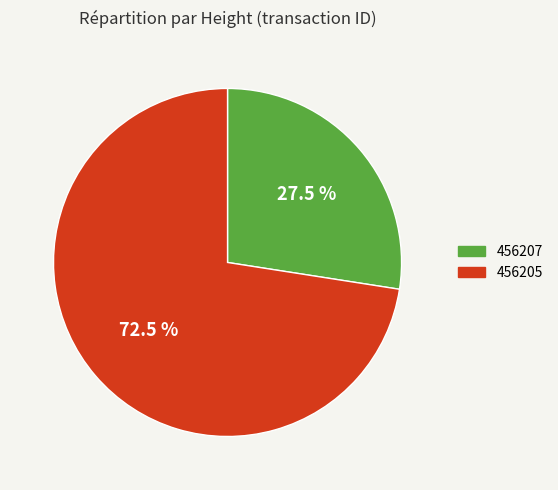

Does 456207 represent more than half of the total?

No